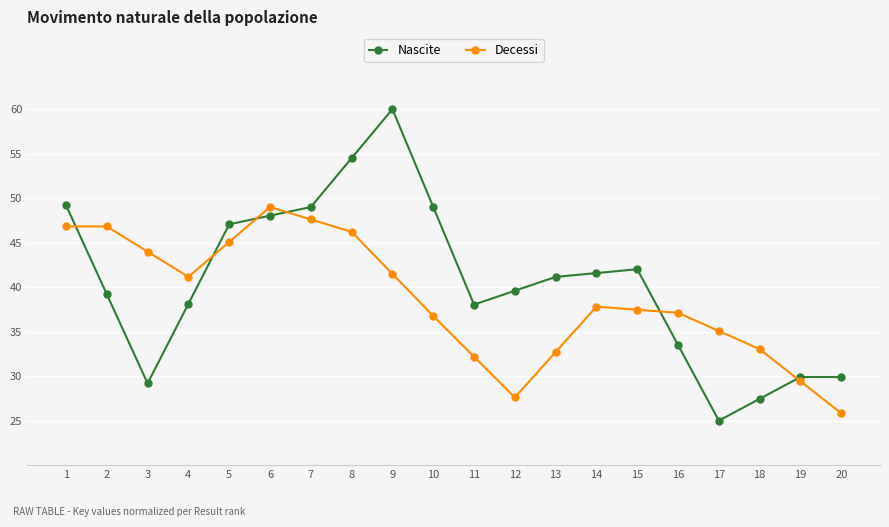

List the series in order of their overall mean, highest first.

Nascite, Decessi